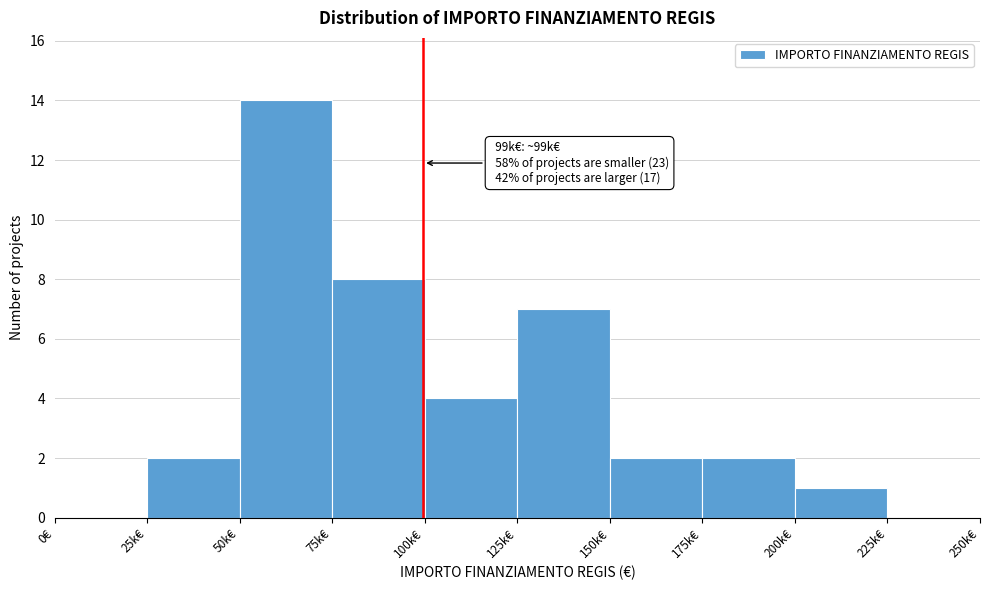

Reading left to right, list all the values displayed in this chart.

0€=0	25k€=2	50k€=14	75k€=8	100k€=4	125k€=7	150k€=2	175k€=2	200k€=1	225k€=0